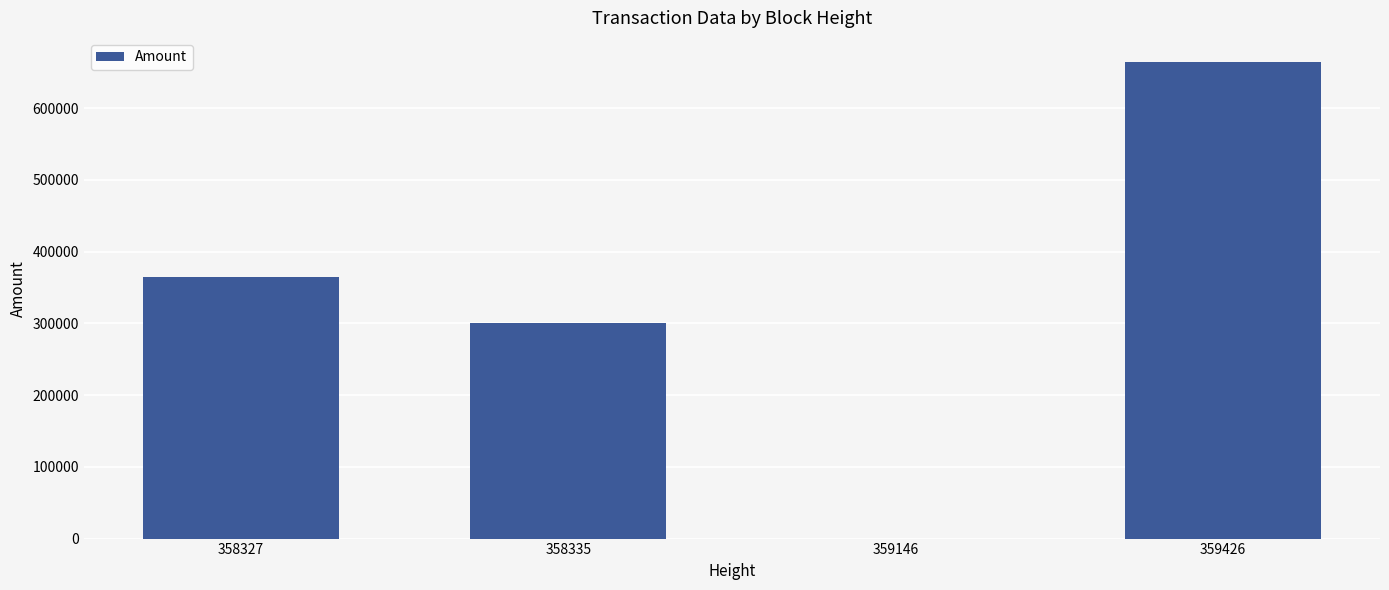

What is the sum of the values at 359146 and 359426?

664740.4